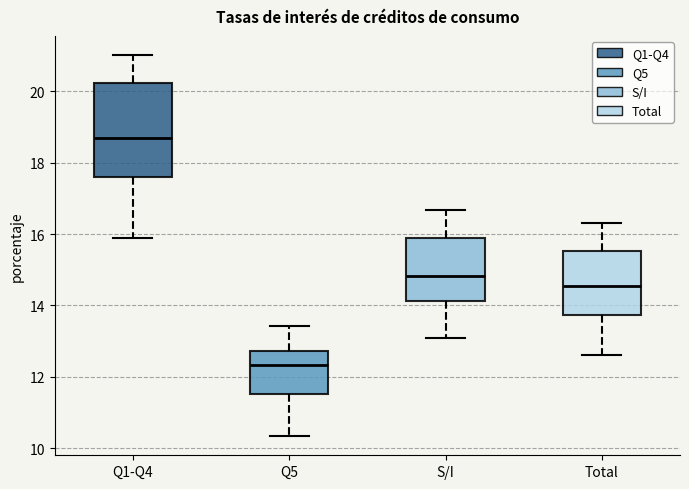

Where does the median line of the box for Q1-Q4 sit on the y-axis? The values are not printed on the chart, so give them approximately, as read against the axis.

18.6